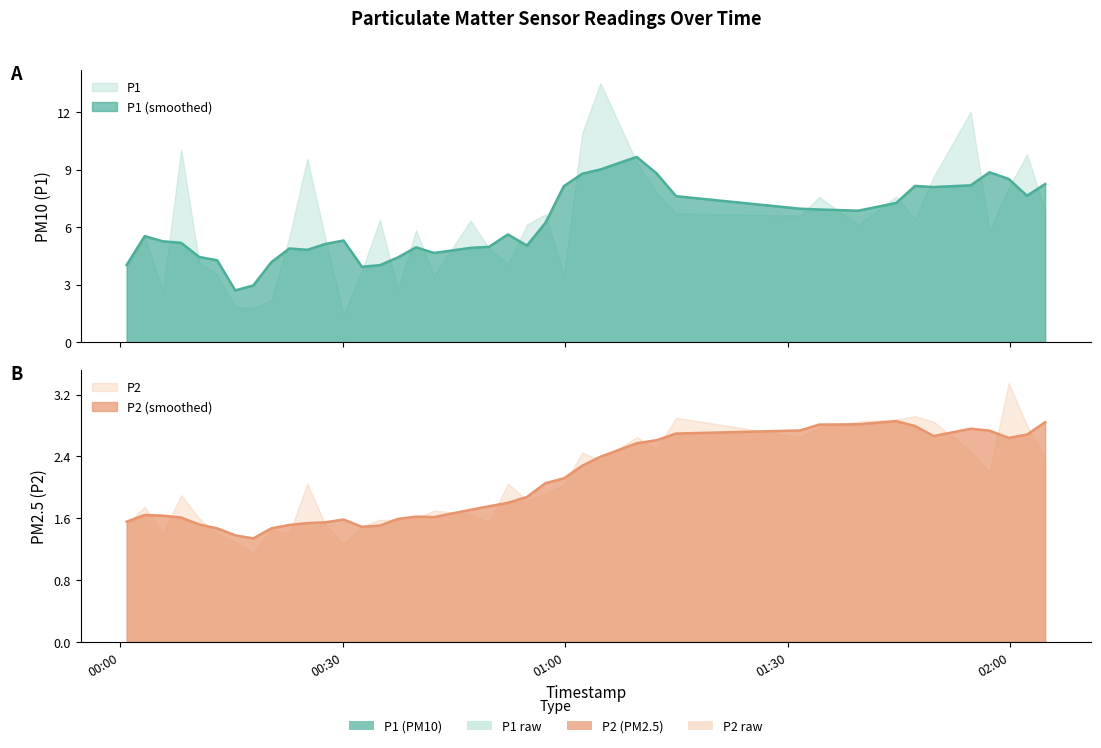

True or false: P1 and P2 cross at least once.

False